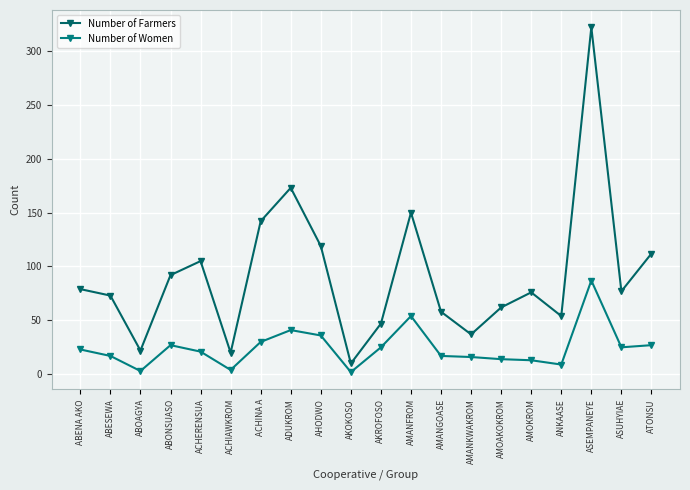

How many categories are shown in the chart?

20